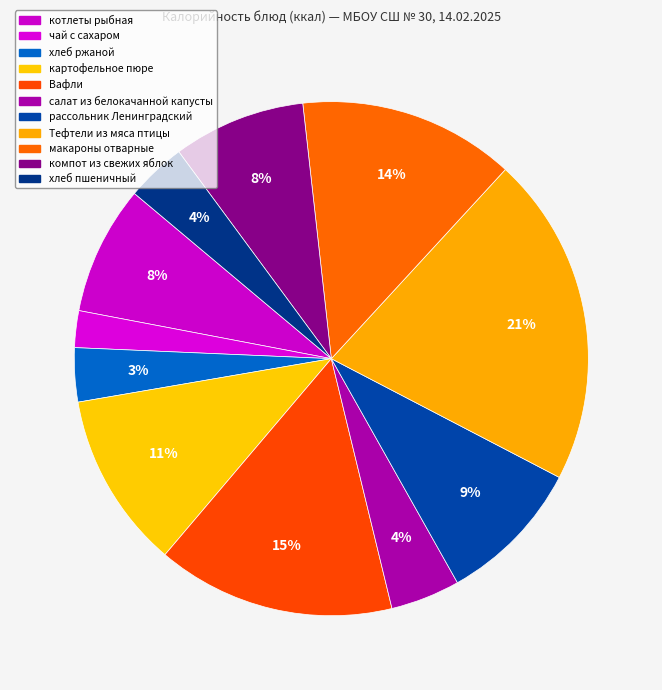

To the nearest percent, what is the combined percentage of салат из белокачанной капусты and котлеты рыбная?

12%